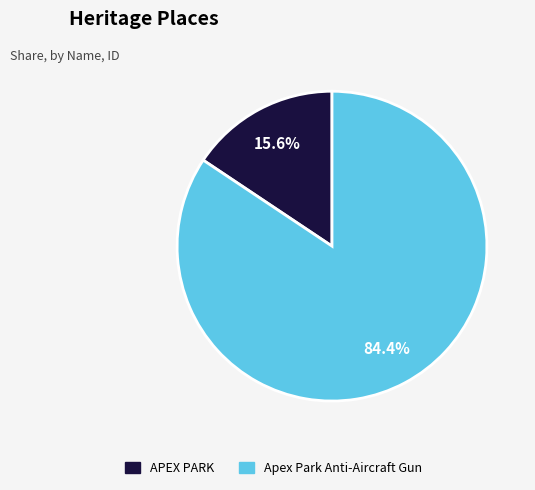

Count the number of slices in the pie.

2